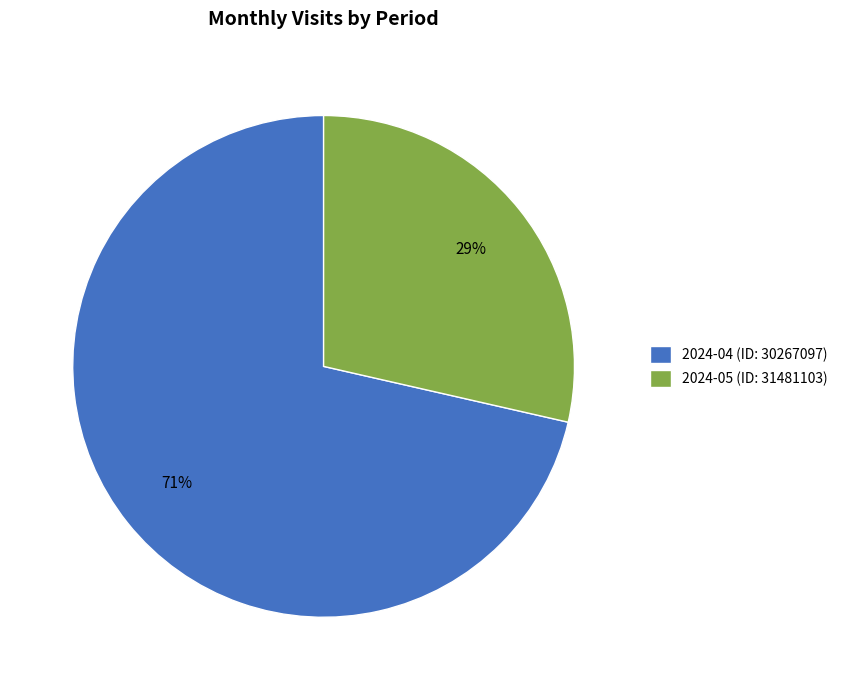

What percentage is the 2024-05 (ID: 31481103) slice, to the nearest percent?

29%